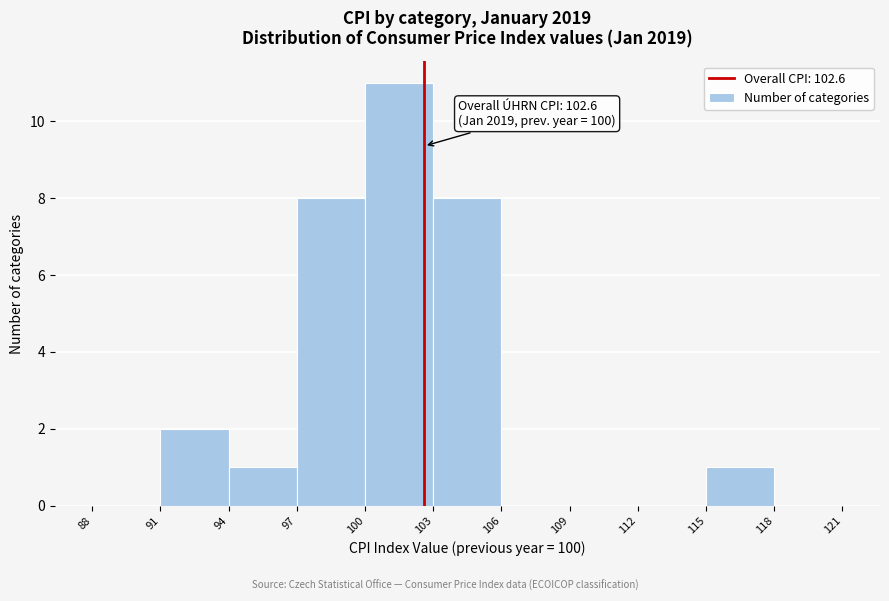

Which range on the x-axis has the tallest bar?

100 to 103